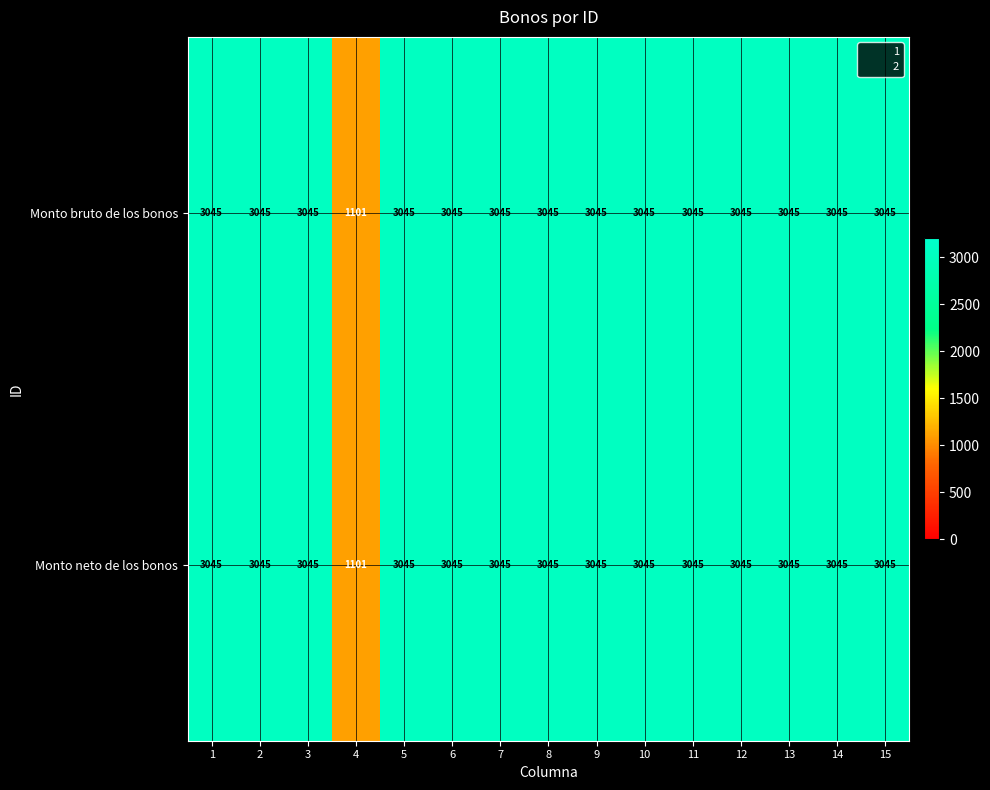

Is it true that Monto neto de los bonos equals 3045 at 12?

True